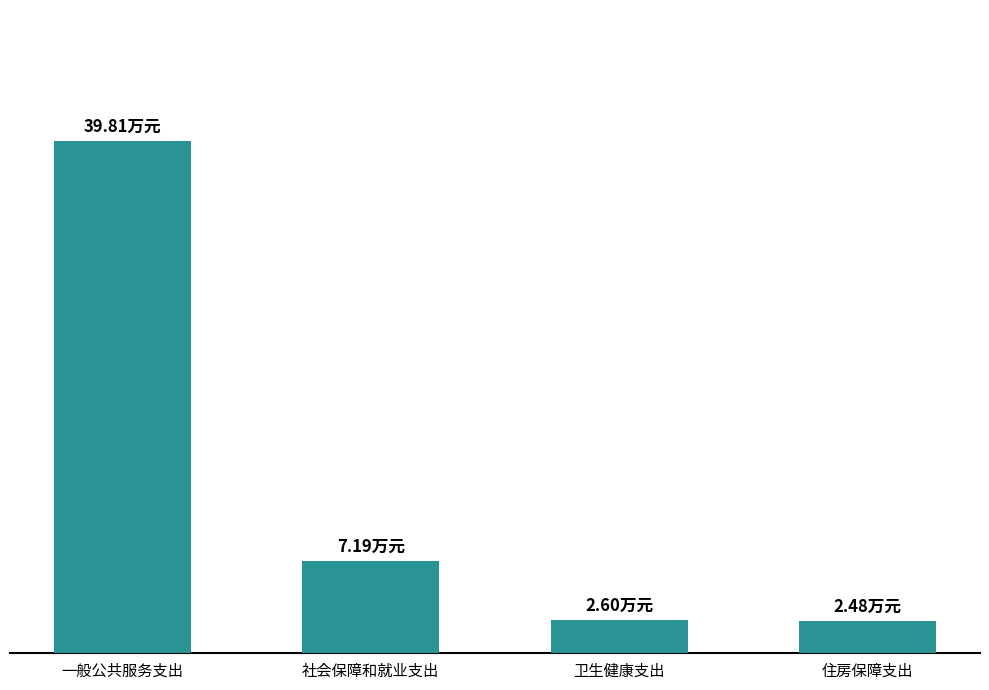

Does the chart contain any negative values?

No